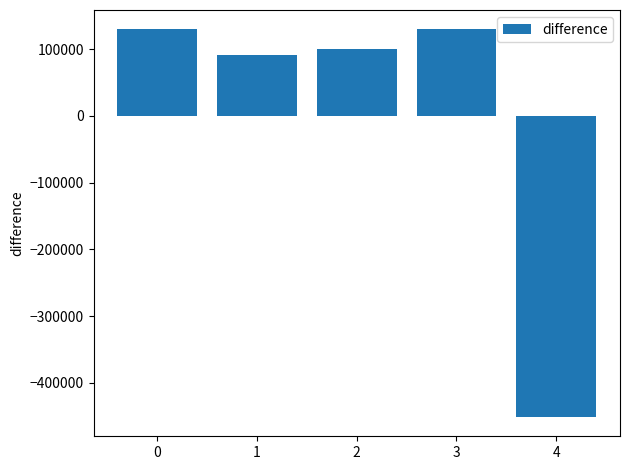

The value at 0 is 186871.4. True or false?

False